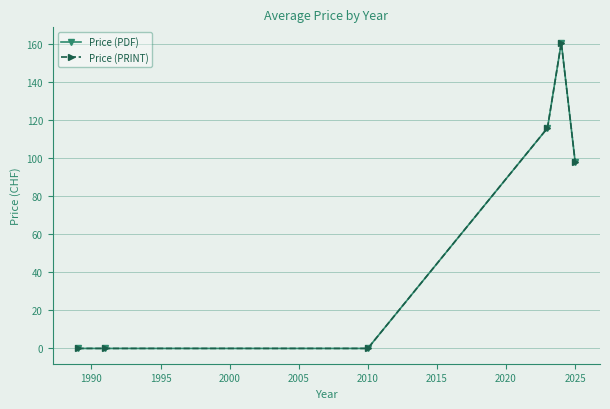

Is this an area chart (filled region under the line)?

No